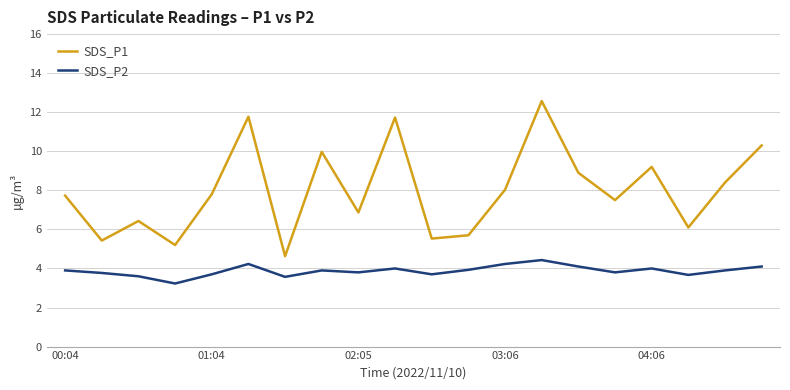

What is the maximum value for SDS_P2?

4.4